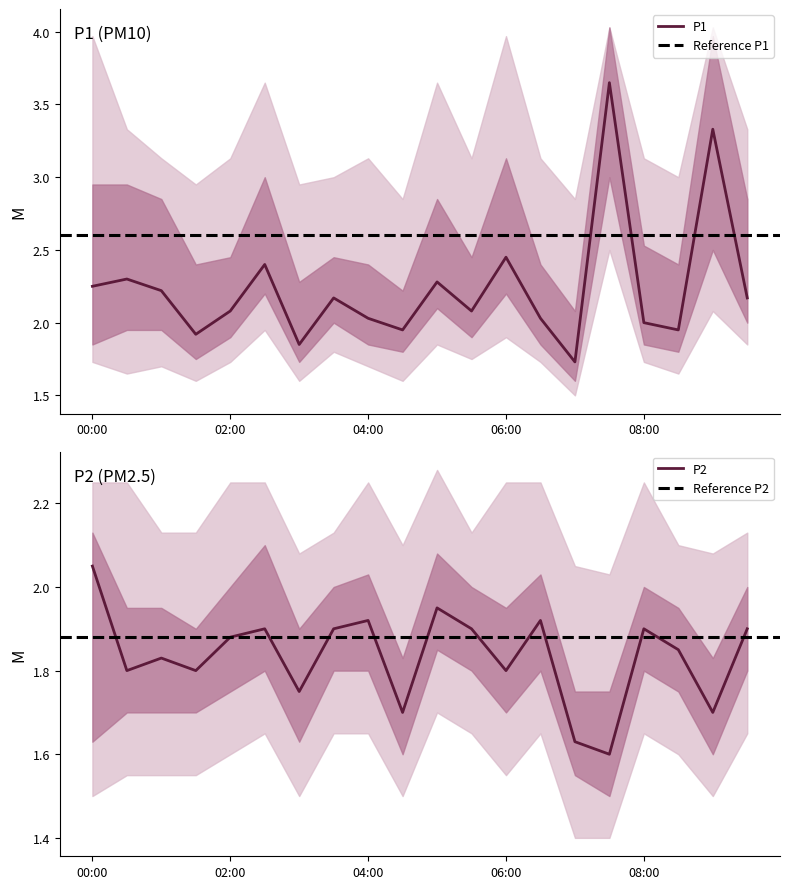

At which category does P2 reach its first local valley?

00:30